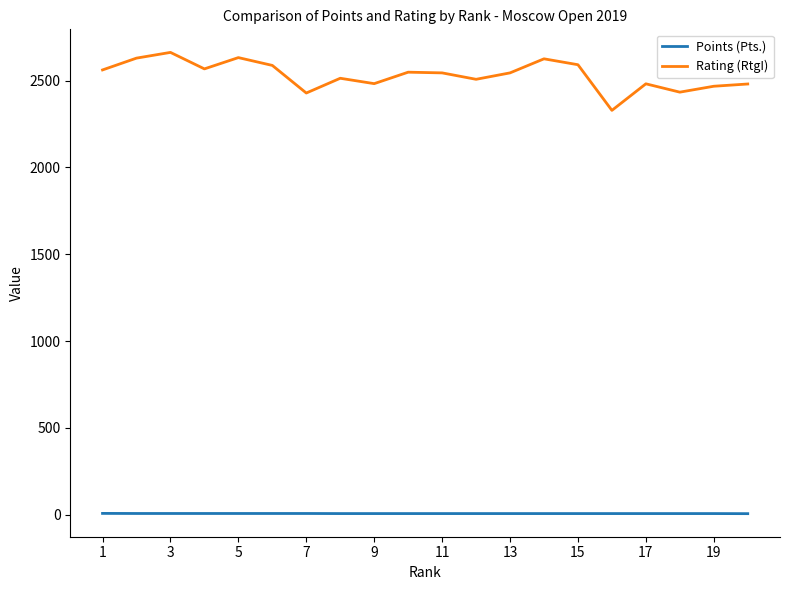

What is the lowest value of the Rating (RtgI) series?

2329.0